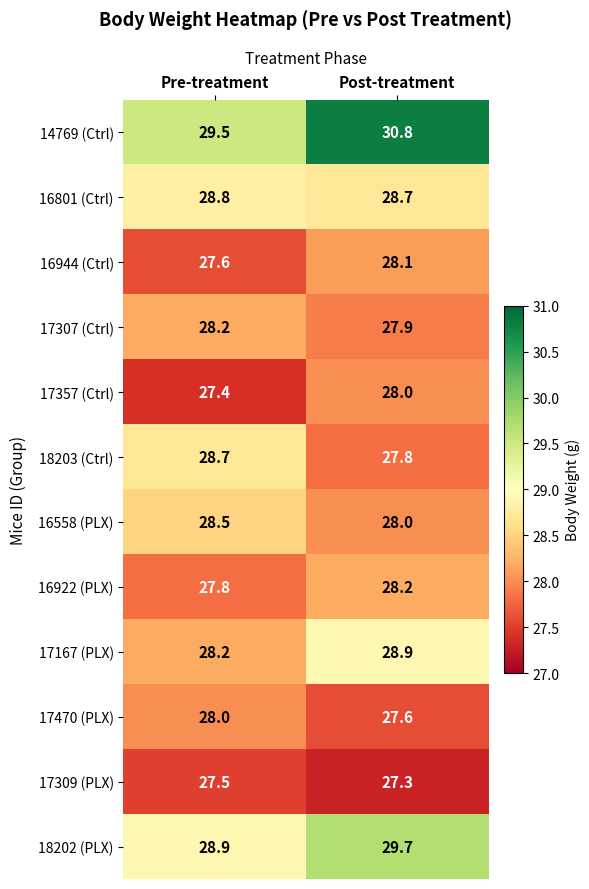

What is the approximate value of 16801 (Ctrl) at Post-treatment?

28.7